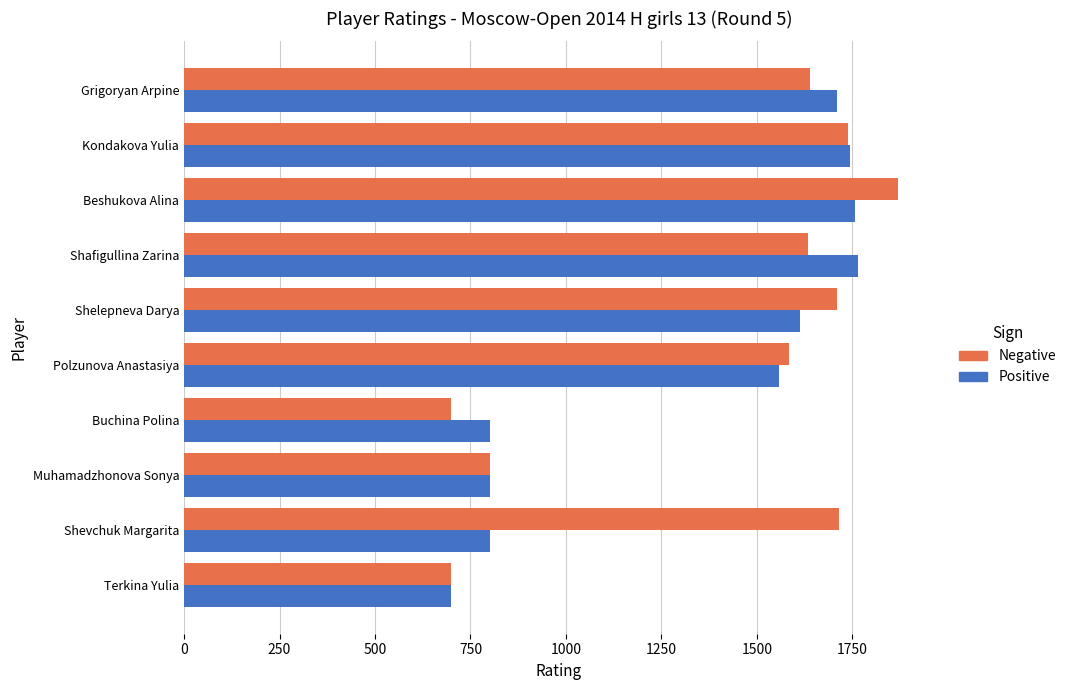

Rank the series at Buchina Polina from lowest to highest value.

Negative, Positive